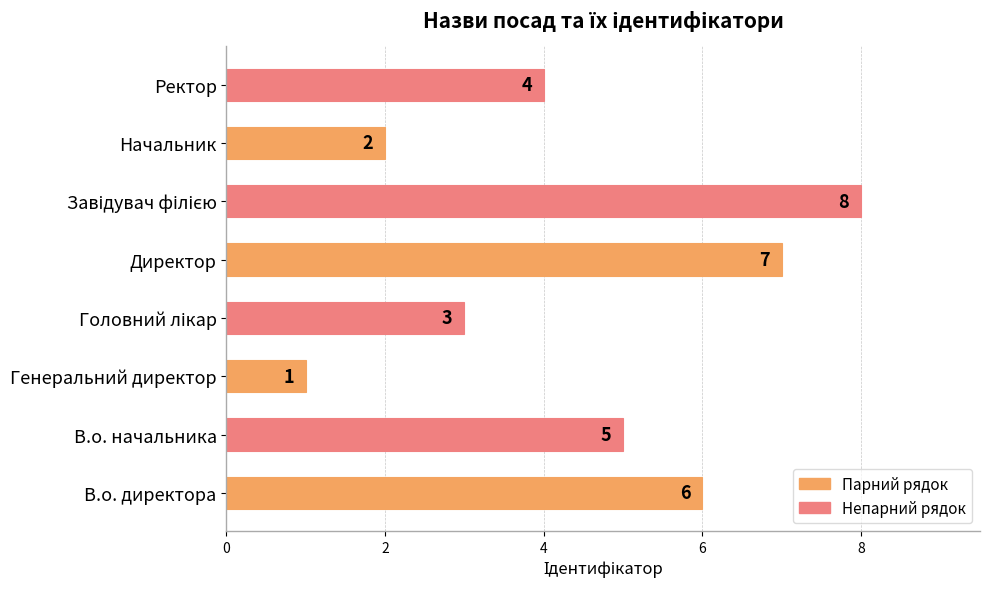

Which has a higher value, В.о. начальника or В.о. директора?

В.о. директора